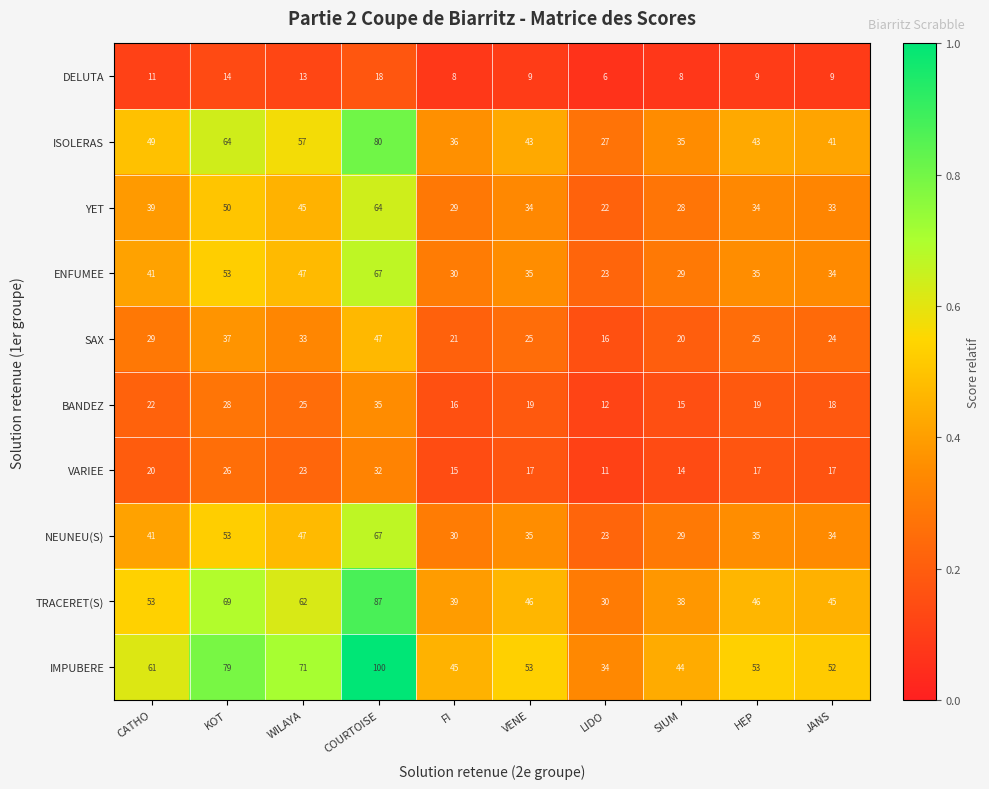

What is the average value of the YET series?

38